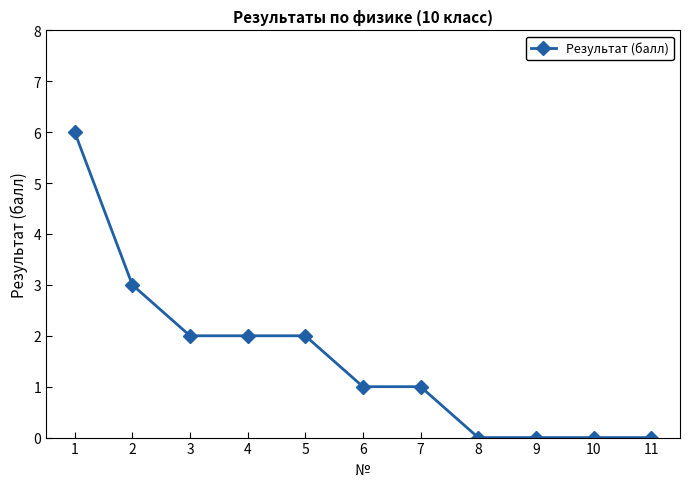

Which category has the highest value across all series?

1